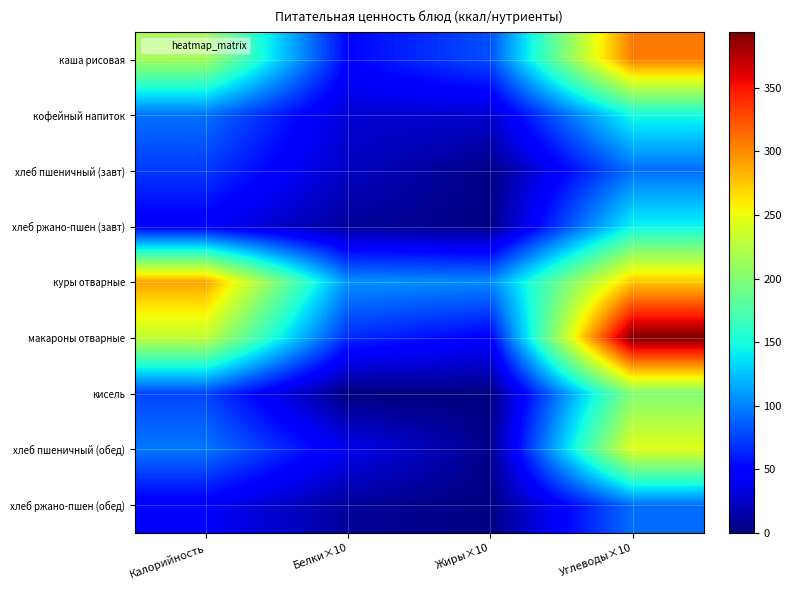

Rank the series at Калорийность from highest to lowest value.

куры отварные, макароны отварные, каша рисовая, хлеб пшеничный (обед), кофейный напиток, кисель, хлеб пшеничный (завт), хлеб ржано-пшен (завт), хлеб ржано-пшен (обед)